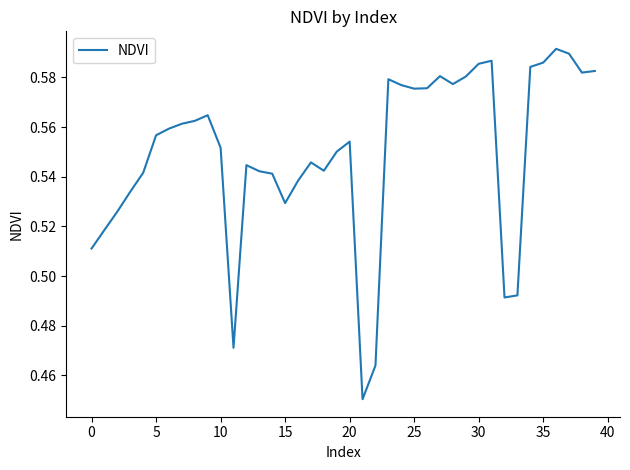

Reading left to right, list all the values displayed in this chart.

0.5	0.5	0.5	0.5	0.5	0.6	0.6	0.6	0.6	0.6	0.6	0.5	0.5	0.5	0.5	0.5	0.5	0.5	0.5	0.6	0.6	0.5	0.5	0.6	0.6	0.6	0.6	0.6	0.6	0.6	0.6	0.6	0.5	0.5	0.6	0.6	0.6	0.6	0.6	0.6